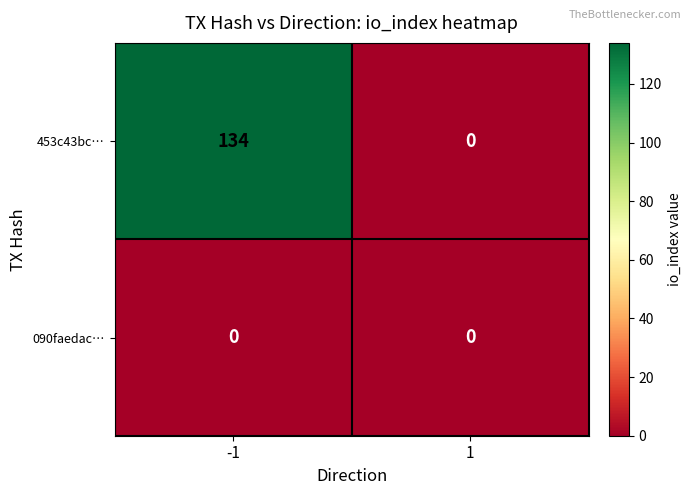

At how many categories does at least one series exceed 67?

1